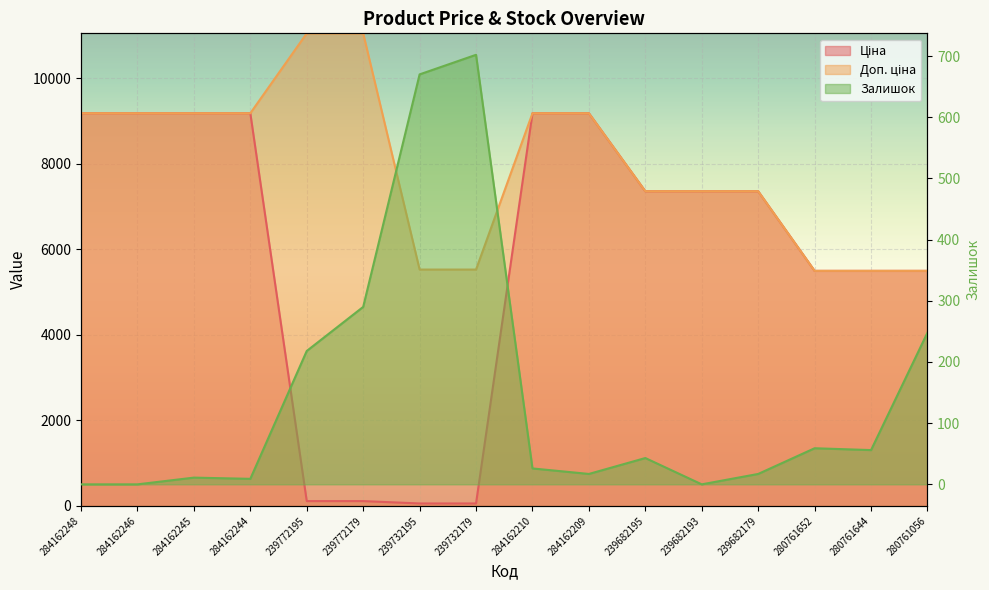

What is the average value of the Залишок series?

147.9